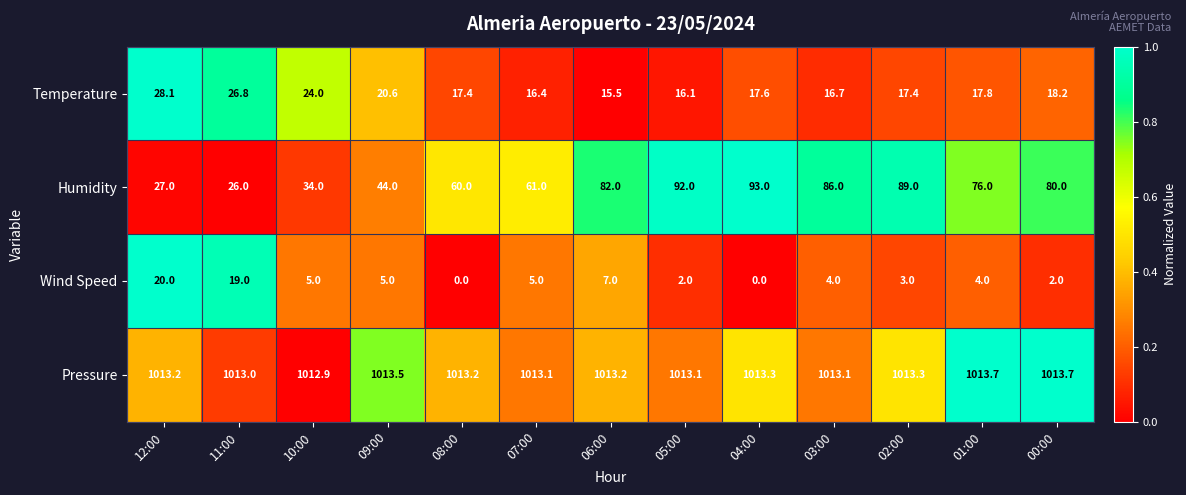

What is the sum of the Humidity values at 02:00 and 03:00?

175.0